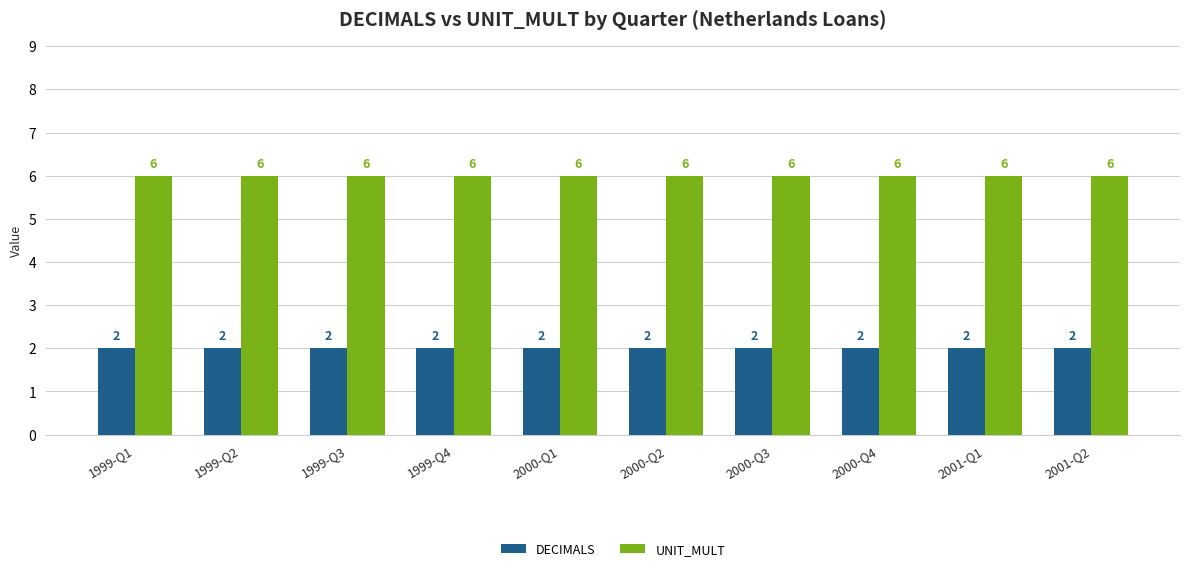

What is the smallest value displayed?

2